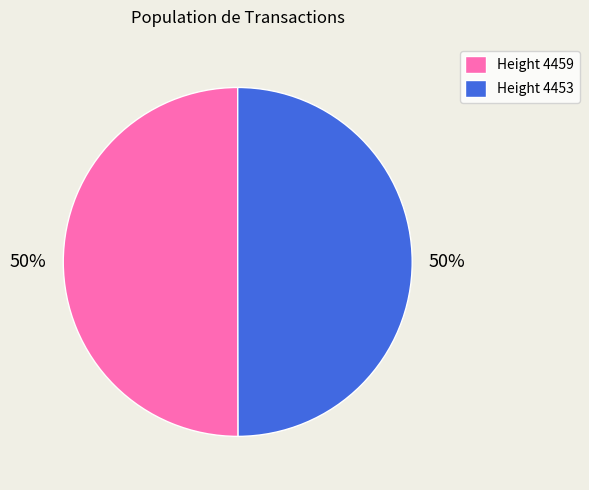

To the nearest percent, what is the combined percentage of Height 4453 and Height 4459?

100%